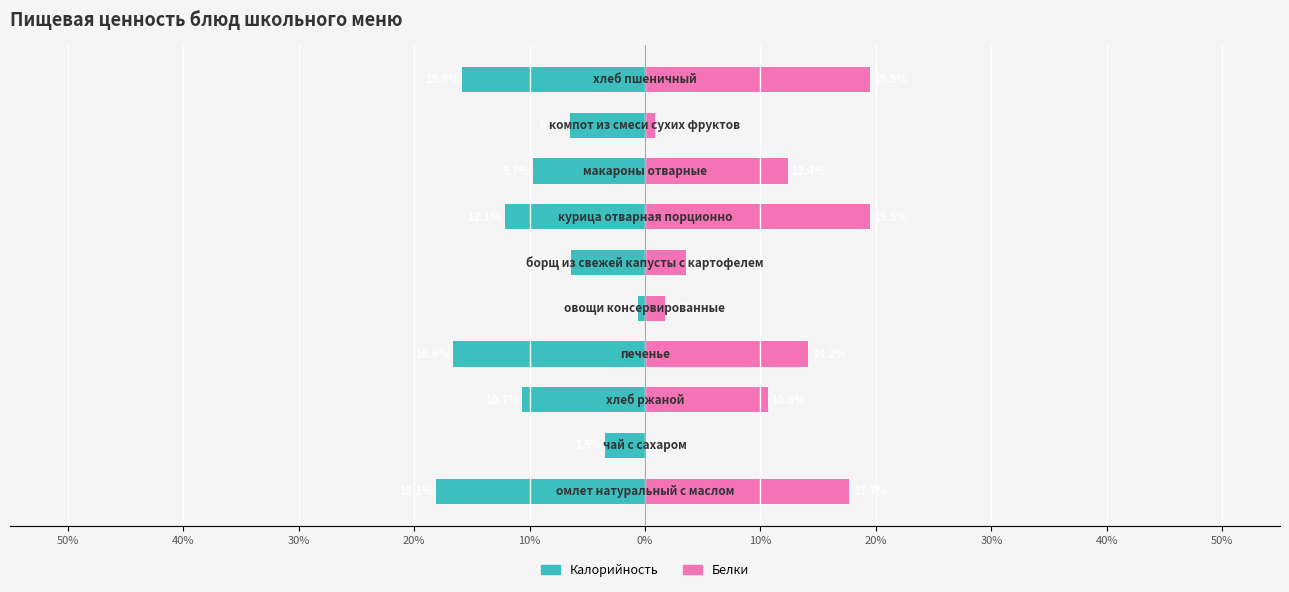

What is the smallest value displayed?

-18.1